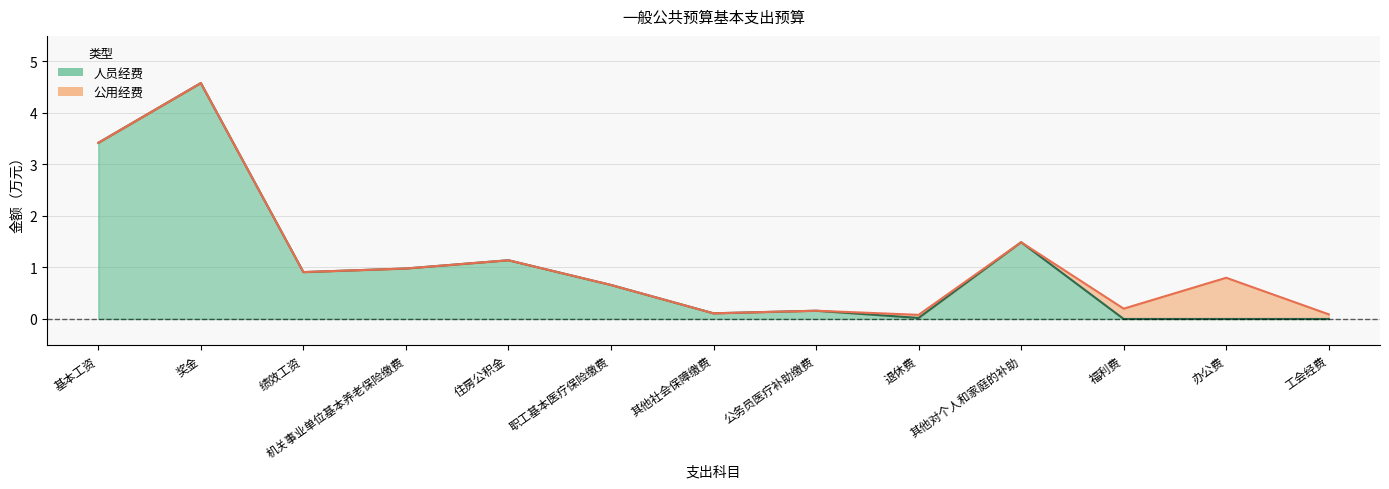

Which category has the highest value across all series?

奖金